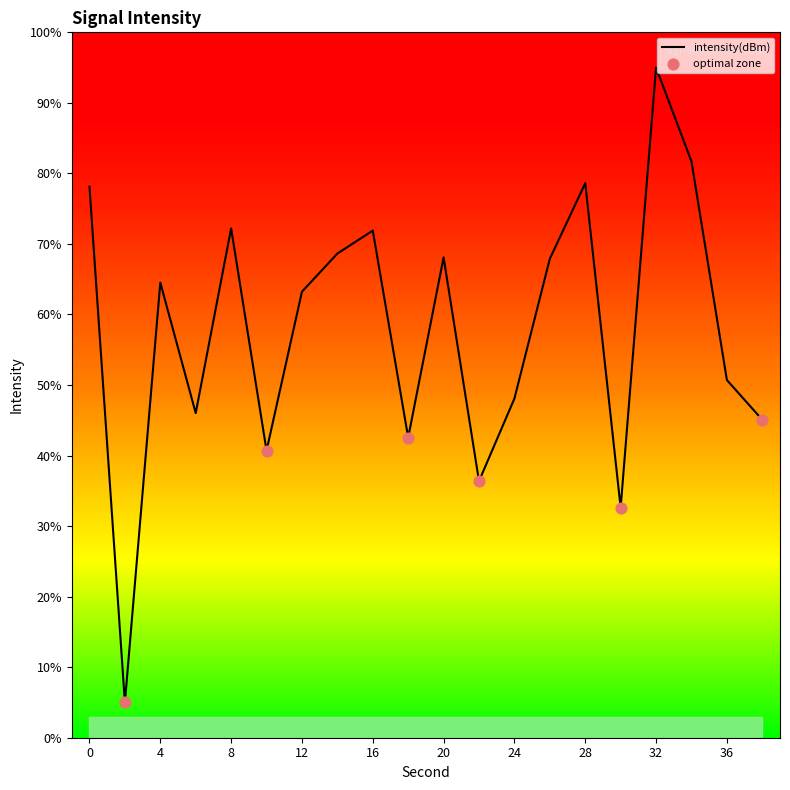

What is the difference between the maximum and minimum values?

90.0